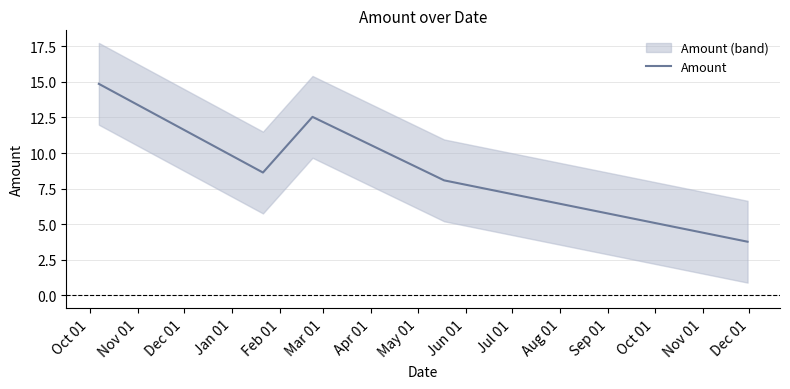

Reading left to right, list all the values displayed in this chart.

14.9	8.6	12.5	8.1	3.8